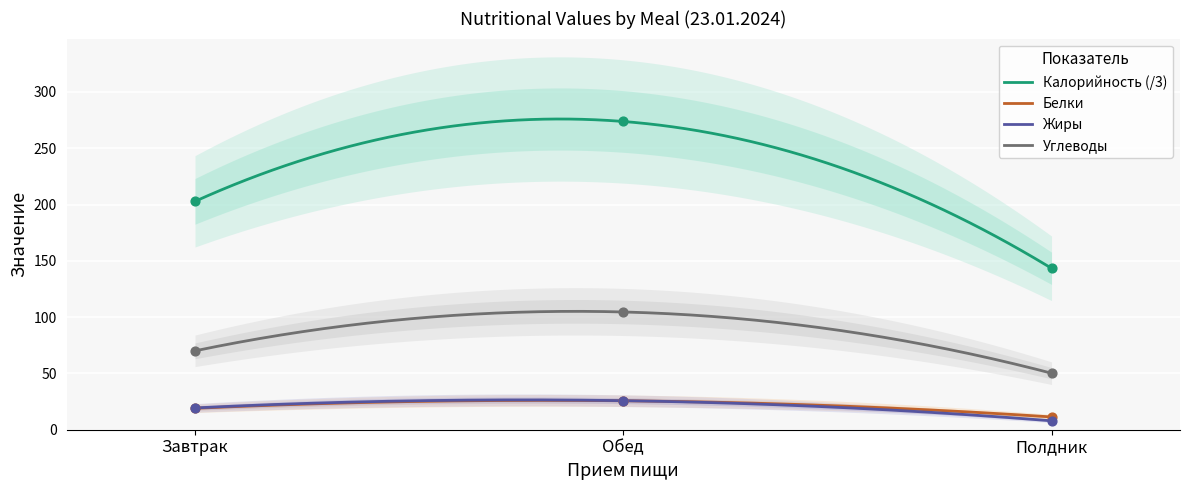

At which category is the sum across all series the highest?

Обед